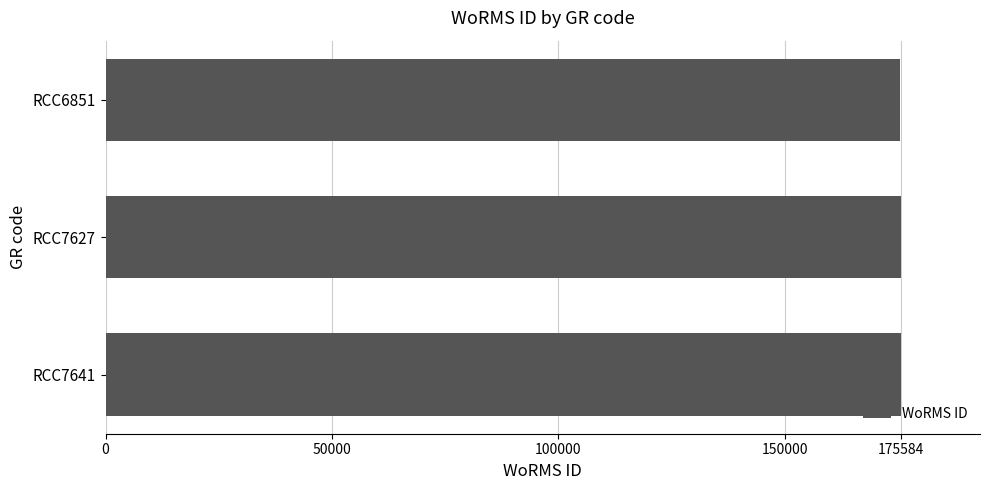

What is the value of the 3rd bar from the top?

175584